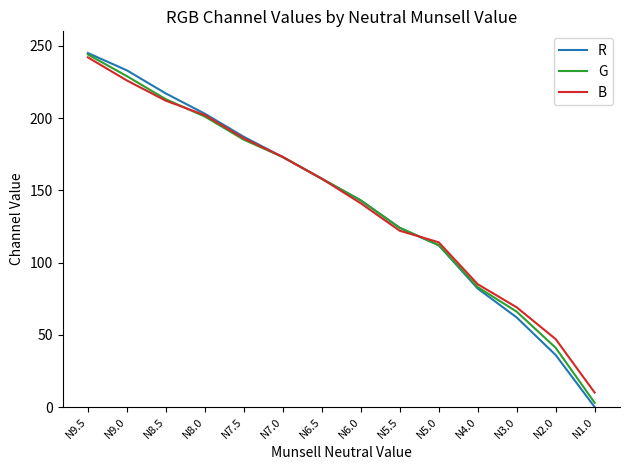

What is the minimum value for G?

3